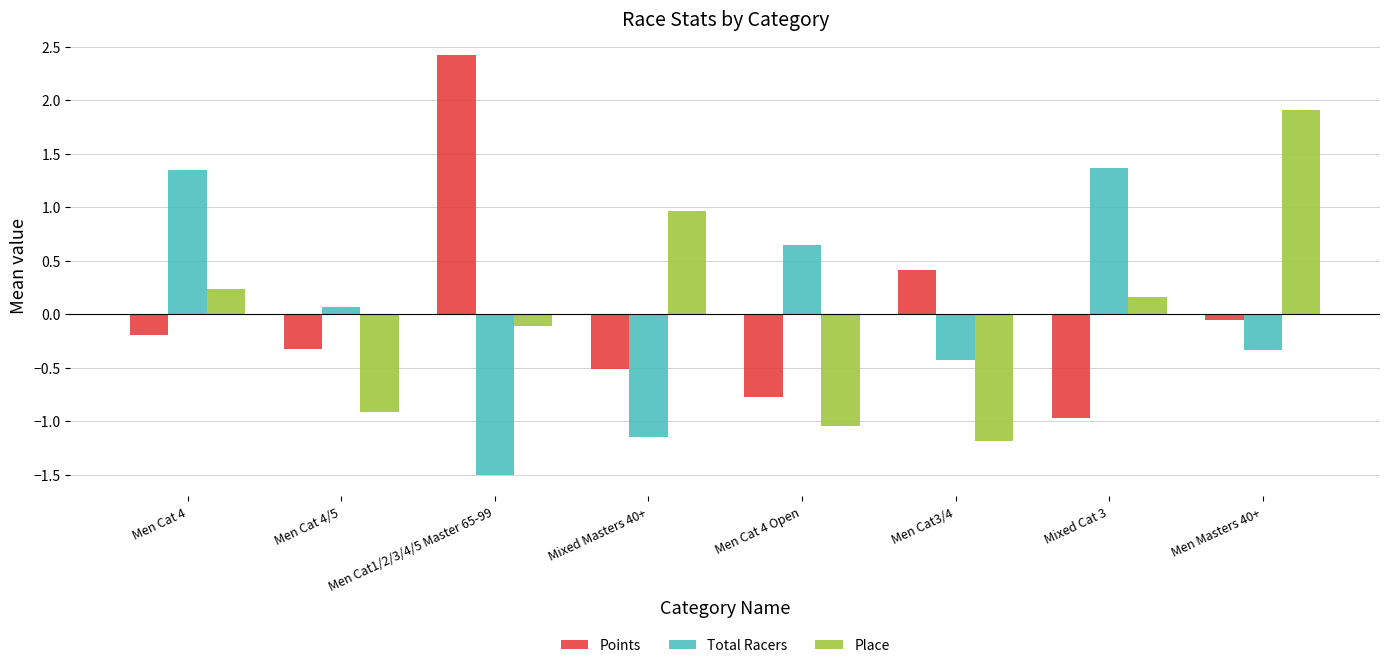

What is the difference between the highest and lowest values at Men Cat1/2/3/4/5 Master 65-99?

3.9